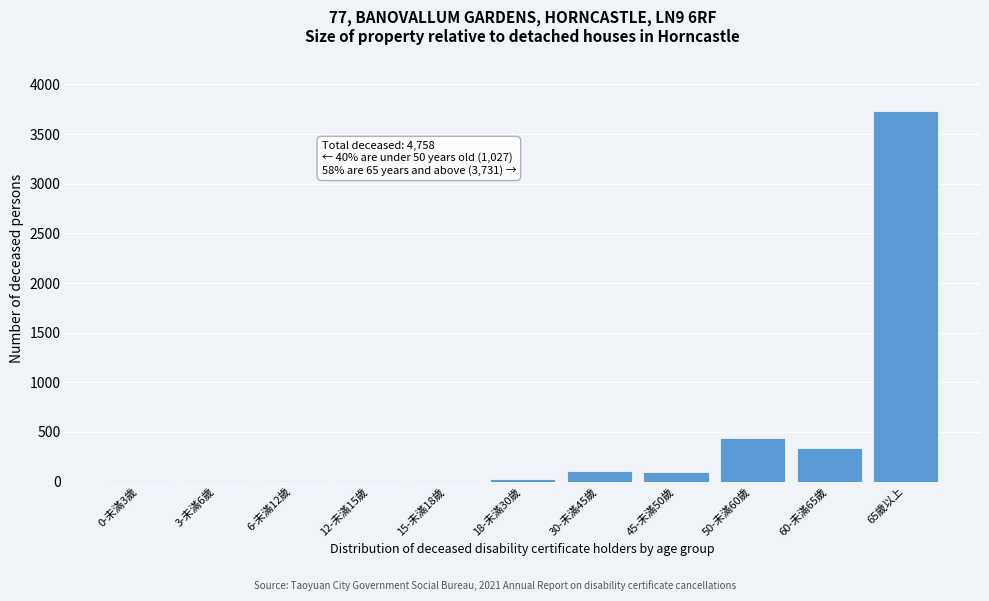

Which label corresponds to the largest value in the chart?

65歲以上